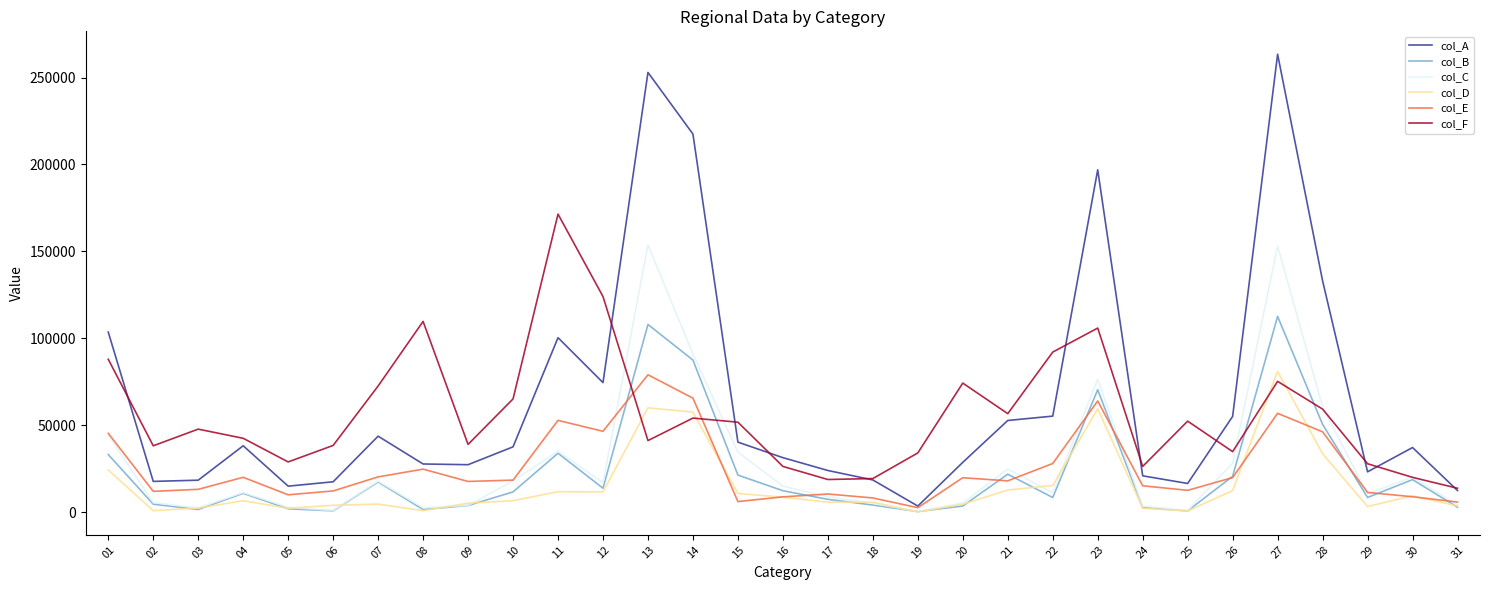

At which label does col_D first exceed 6528?

01